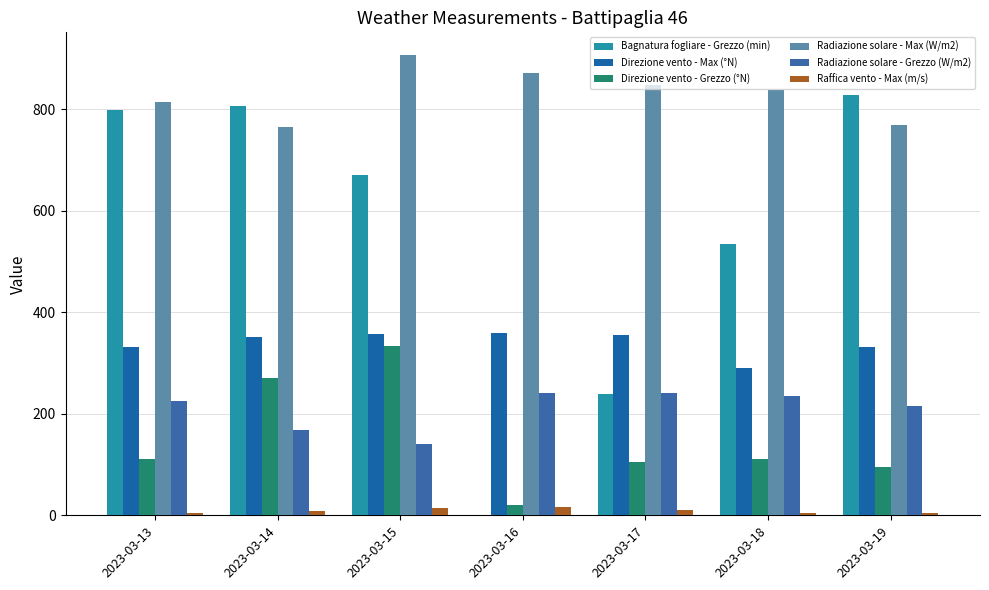

The Radiazione solare - Grezzo (W/m2) series shows 390.2 at 2023-03-18. True or false?

False